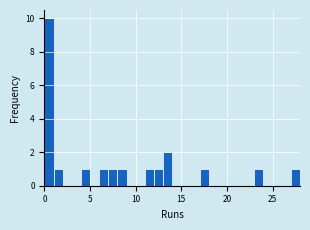

Read against the x-axis, roughly where is the centre of the tallest bar?

0.5